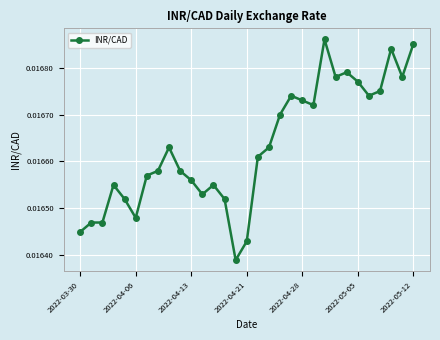

Count the values in the range 0 to 1.

31